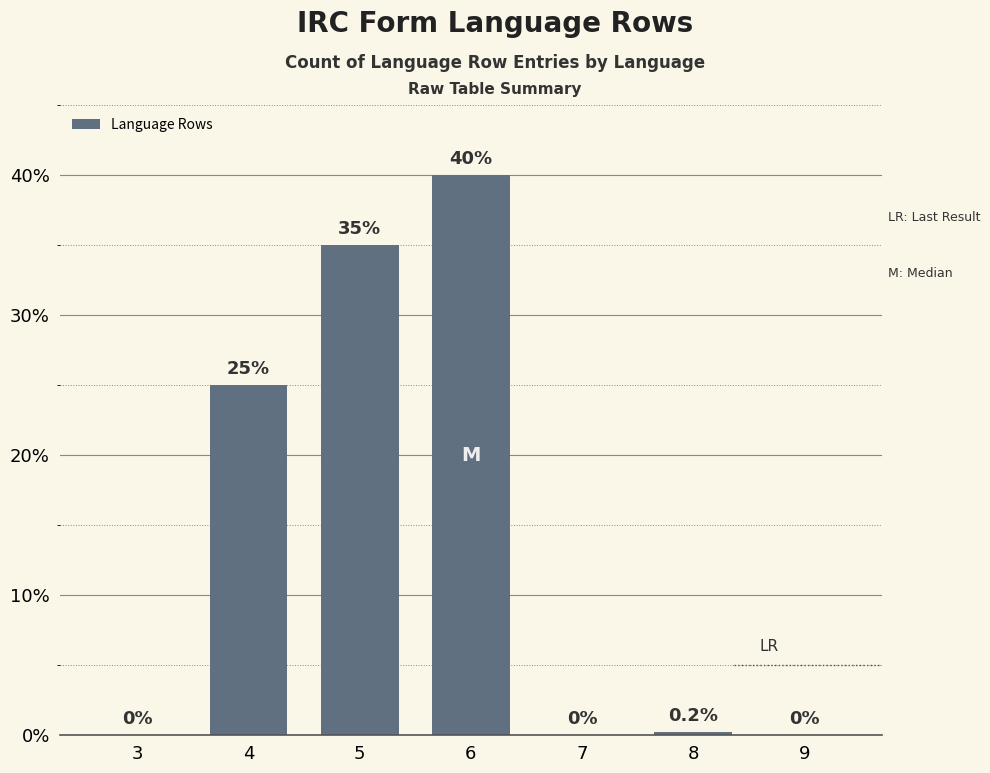

Reading left to right, extract all data points from this chart.

3=0.0	4=25.0	5=35.0	6=40.0	7=0.0	8=0.2	9=0.0